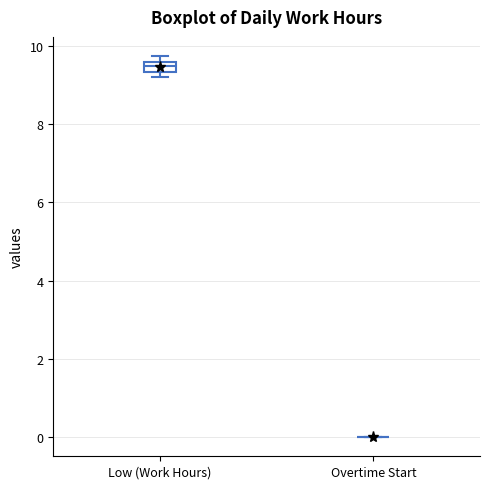

Comparing the boxes themselves (not the whiskers), which one is the tallest?

Low (Work Hours)